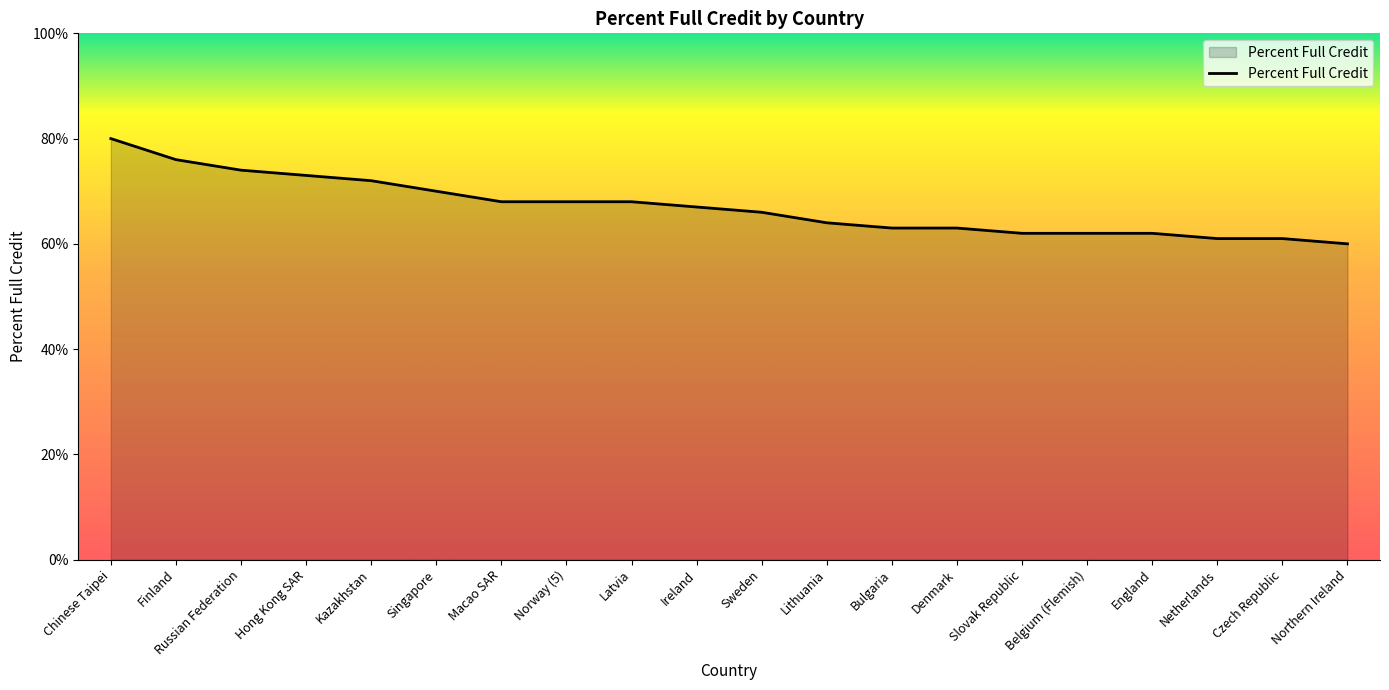

How many lines are shown in the chart?

1